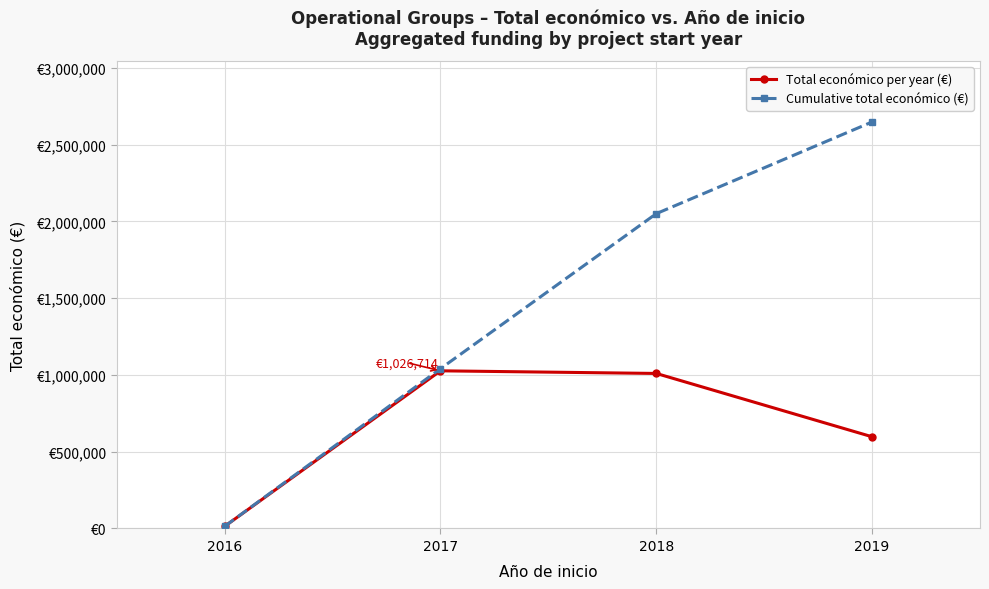

What is the total value across all series at 2016?

27960